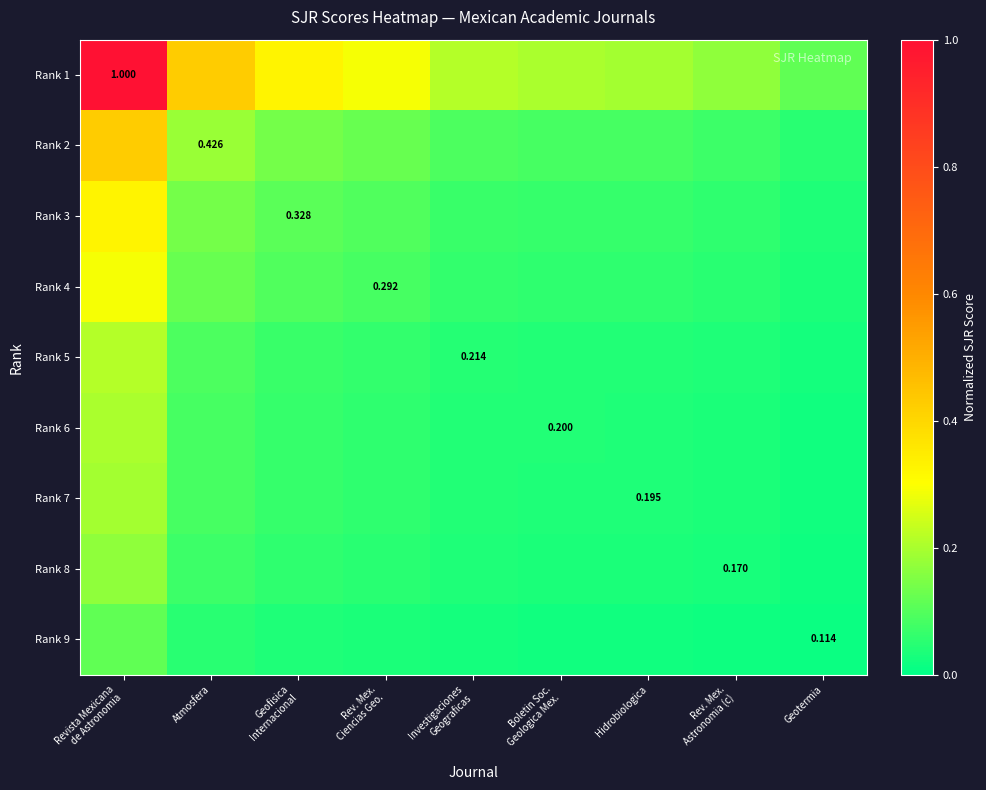

Which series has the largest total across all categories?

Rank 1